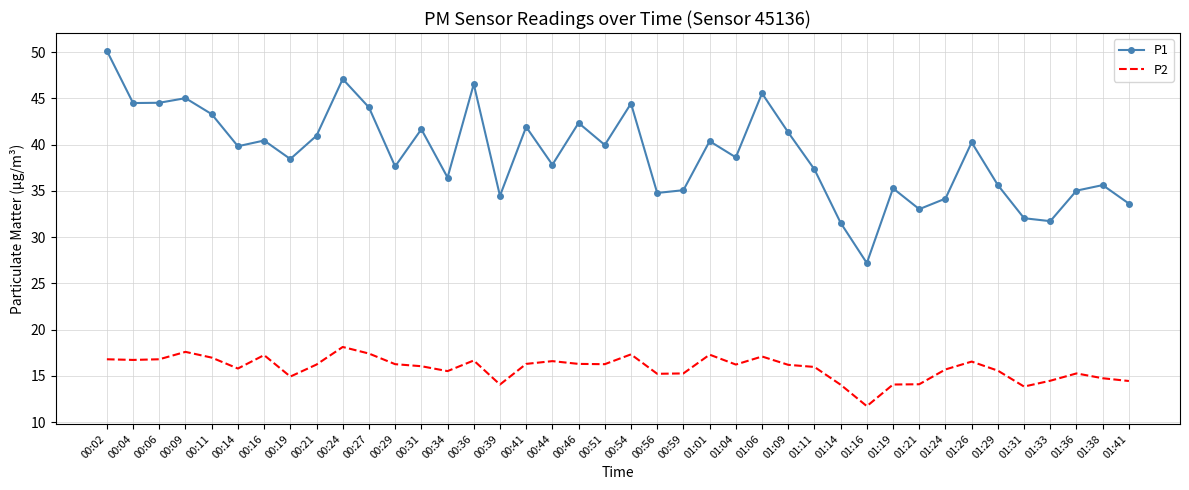

List the series in order of their peak value, lowest first.

P2, P1